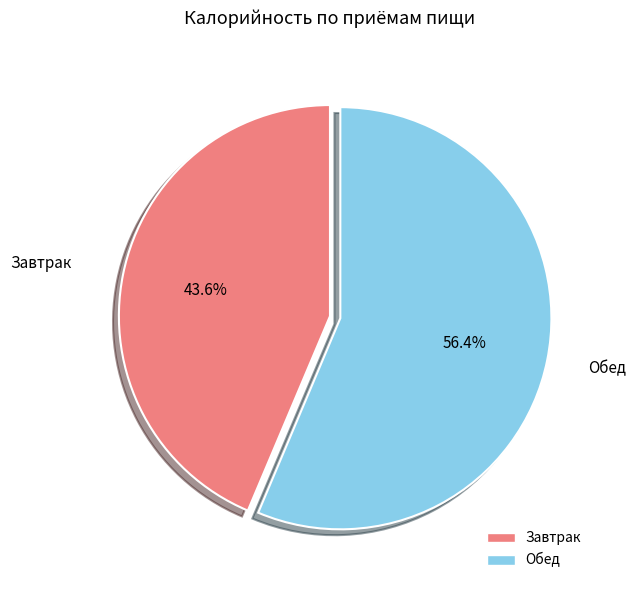

What percentage is the Завтрак slice, to the nearest percent?

44%